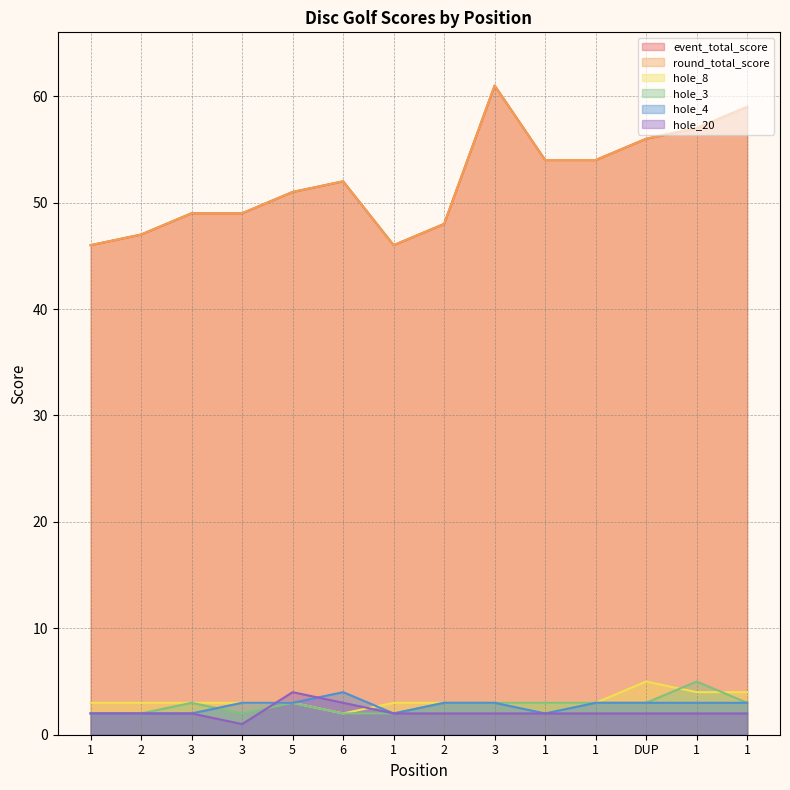

Which series has the largest total across all categories?

event_total_score